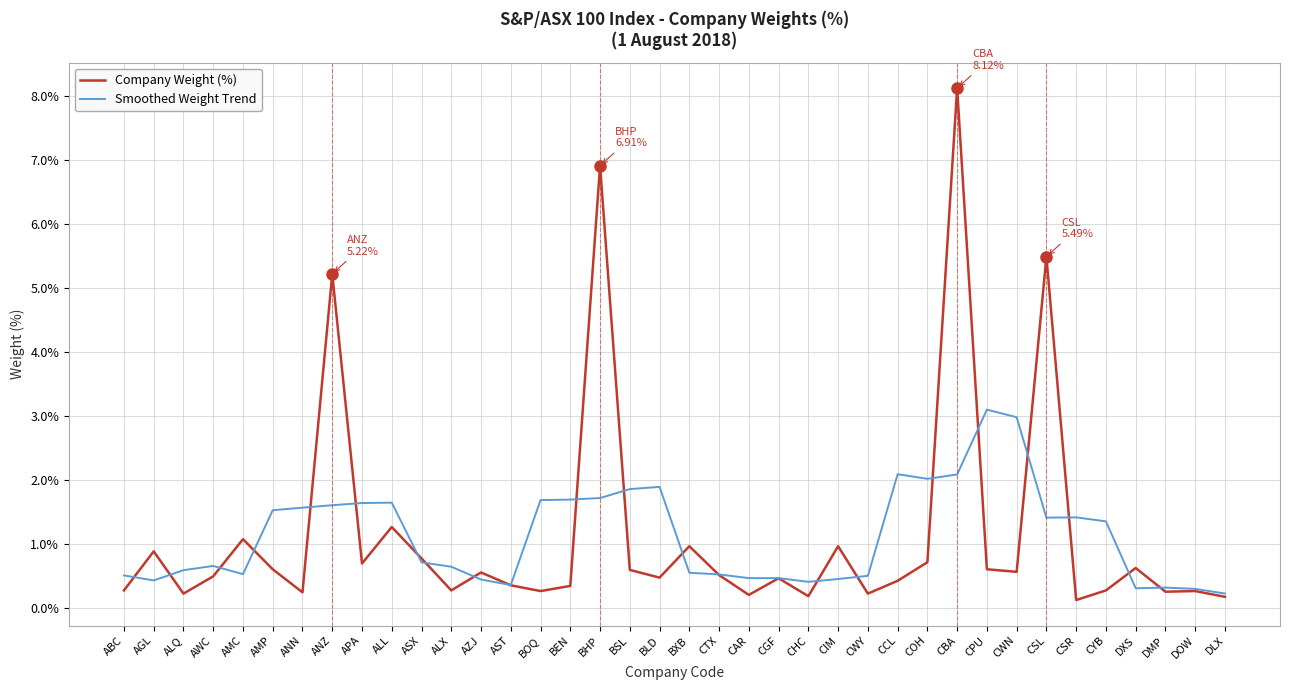

What is the difference between the second highest and second lowest values in the Company Weight (%) series?

6.7